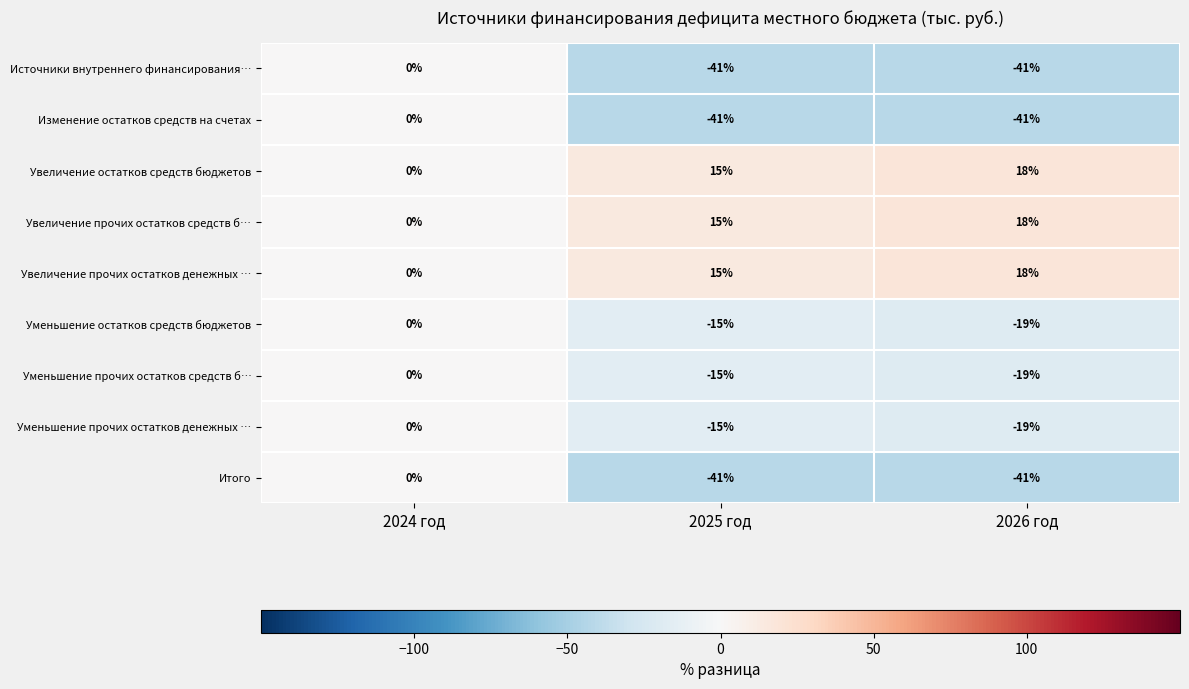

What is the spread (max minus min) of values at 2025 год?

56